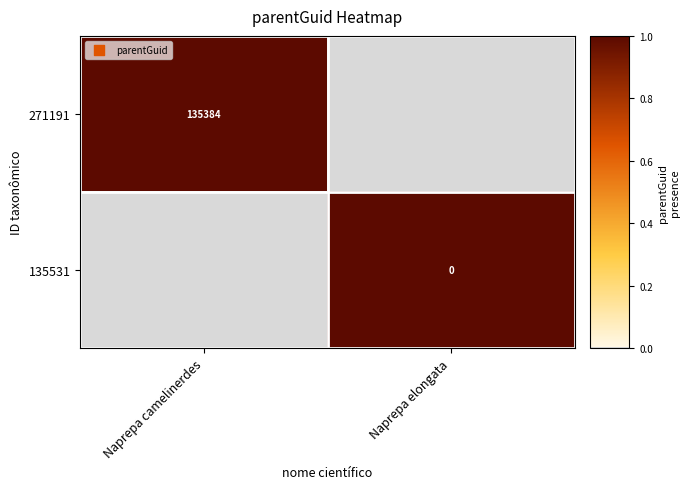

At which category is the sum across all series the highest?

Naprepa camelinerdes